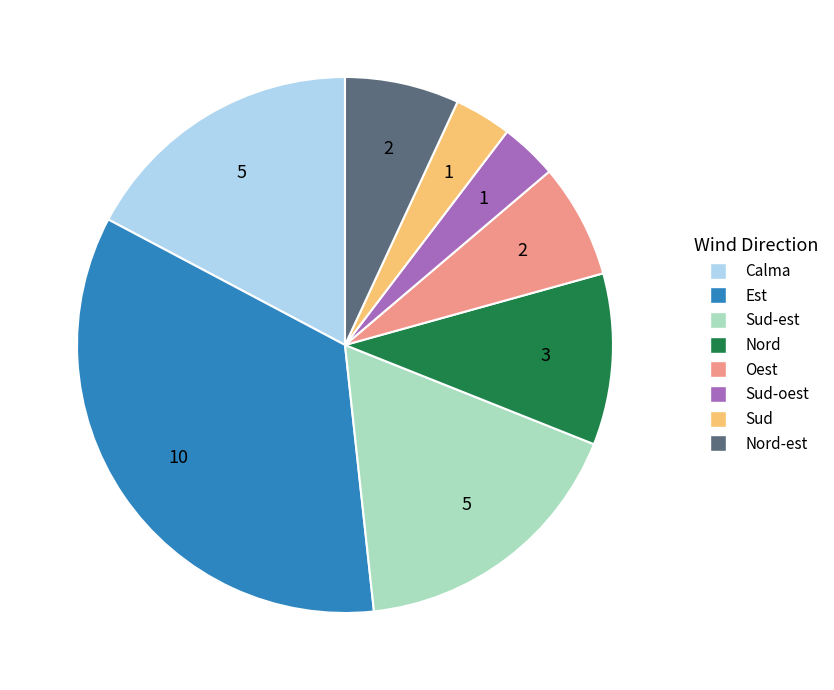

The Sud slice represents 3% of the pie. True or false?

True